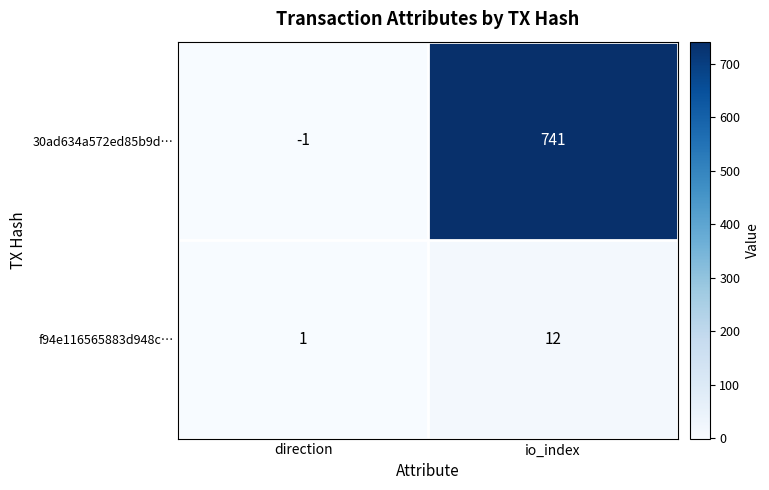

Rank the series by their maximum value, from lowest to highest.

f94e116565883d948c…, 30ad634a572ed85b9d…